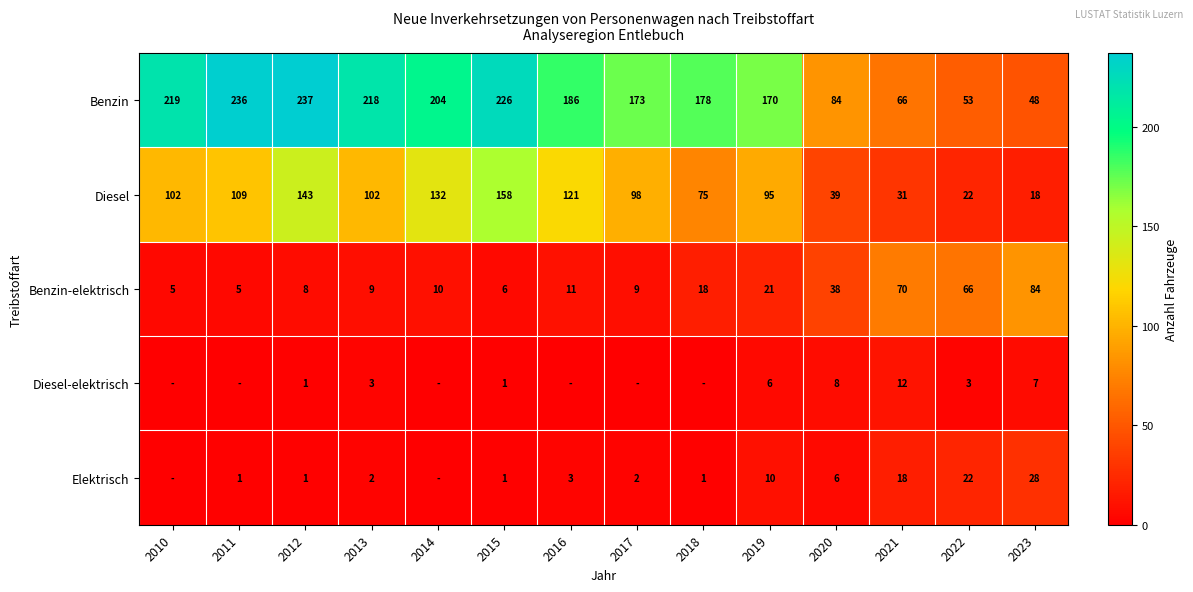

Between 2017 and 2019, which is larger?

2017